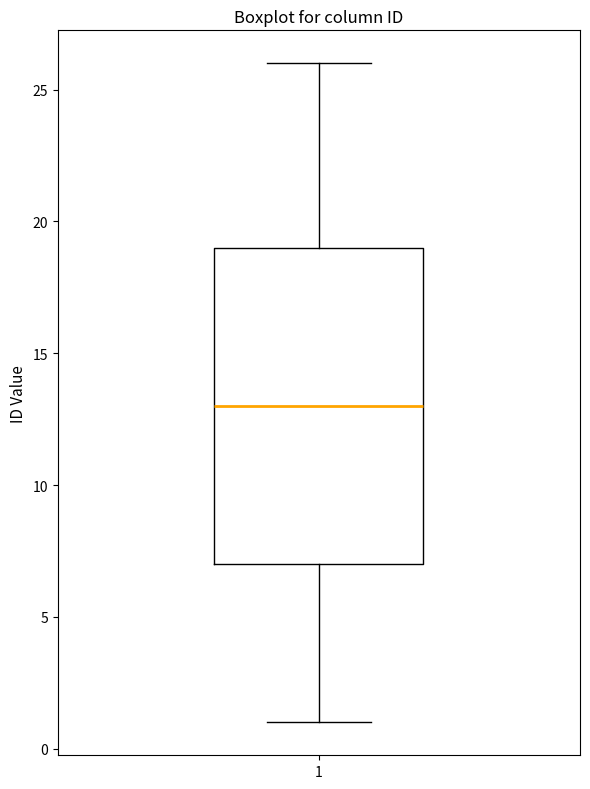

Read this box plot against the y-axis: the position of the median line, the range covered by the box, and the ends of both whiskers. The values are not printed on the chart, so give them approximately, as read against the axis.

median 13, box 7 to 19, whiskers 1 to 26